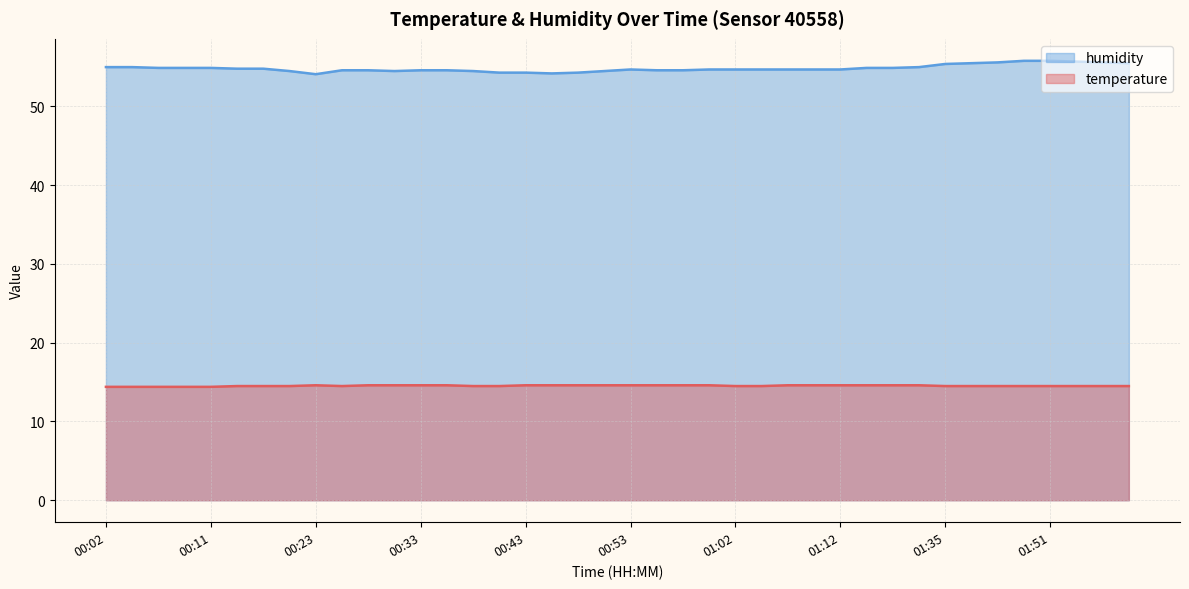

Reading right to left, what are all the values shown in this chart?

temperature: 01:59=14.5	01:56=14.5	01:54=14.5	01:51=14.5	01:48=14.5	01:46=14.5	01:38=14.5	01:35=14.5	01:20=14.6	01:17=14.6	01:15=14.6	01:12=14.6	01:10=14.6	01:07=14.6	01:05=14.5	01:02=14.5	01:00=14.6	00:58=14.6	00:55=14.6	00:53=14.6	00:50=14.6	00:48=14.6	00:45=14.6	00:43=14.6	00:41=14.5	00:38=14.5	00:36=14.6	00:33=14.6	00:31=14.6	00:28=14.6	00:26=14.5	00:23=14.6	00:19=14.5	00:16=14.5	00:14=14.5	00:11=14.4	00:09=14.4	00:06=14.4	00:04=14.4	00:02=14.4
humidity: 01:59=55.5	01:56=55.6	01:54=55.7	01:51=55.8	01:48=55.8	01:46=55.6	01:38=55.5	01:35=55.4	01:20=55.0	01:17=54.9	01:15=54.9	01:12=54.7	01:10=54.7	01:07=54.7	01:05=54.7	01:02=54.7	01:00=54.7	00:58=54.6	00:55=54.6	00:53=54.7	00:50=54.5	00:48=54.3	00:45=54.2	00:43=54.3	00:41=54.3	00:38=54.5	00:36=54.6	00:33=54.6	00:31=54.5	00:28=54.6	00:26=54.6	00:23=54.1	00:19=54.5	00:16=54.8	00:14=54.8	00:11=54.9	00:09=54.9	00:06=54.9	00:04=55.0	00:02=55.0